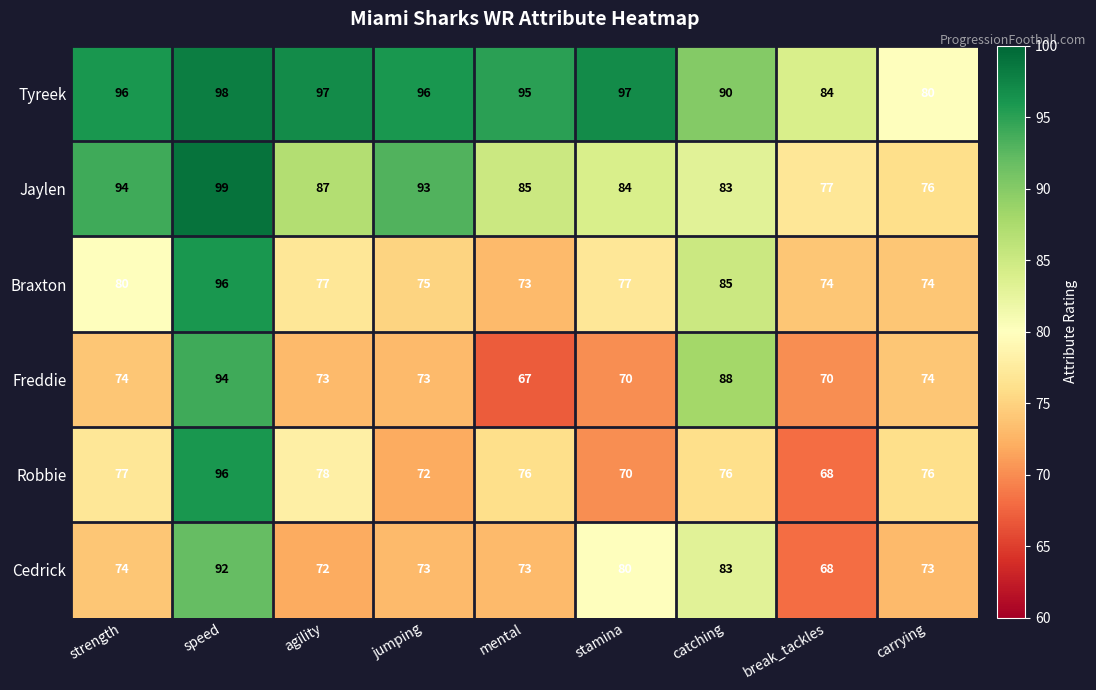

Is it true that Freddie equals 55 at speed?

False